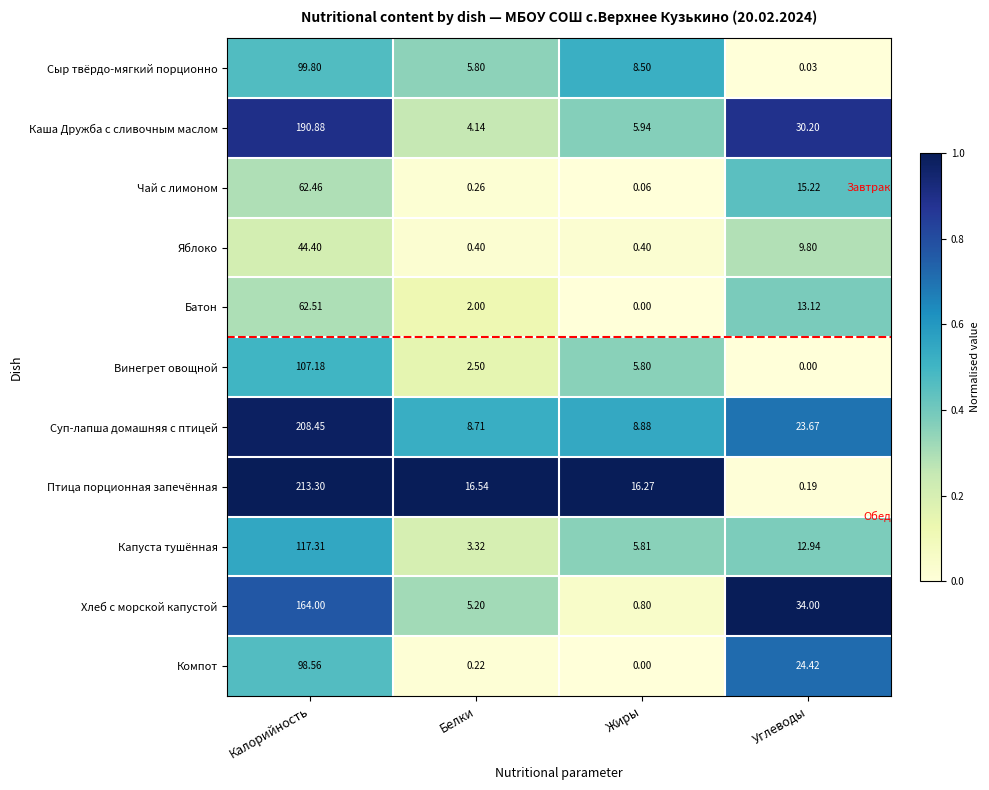

At which category does the chart reach its peak across all series?

Калорийность